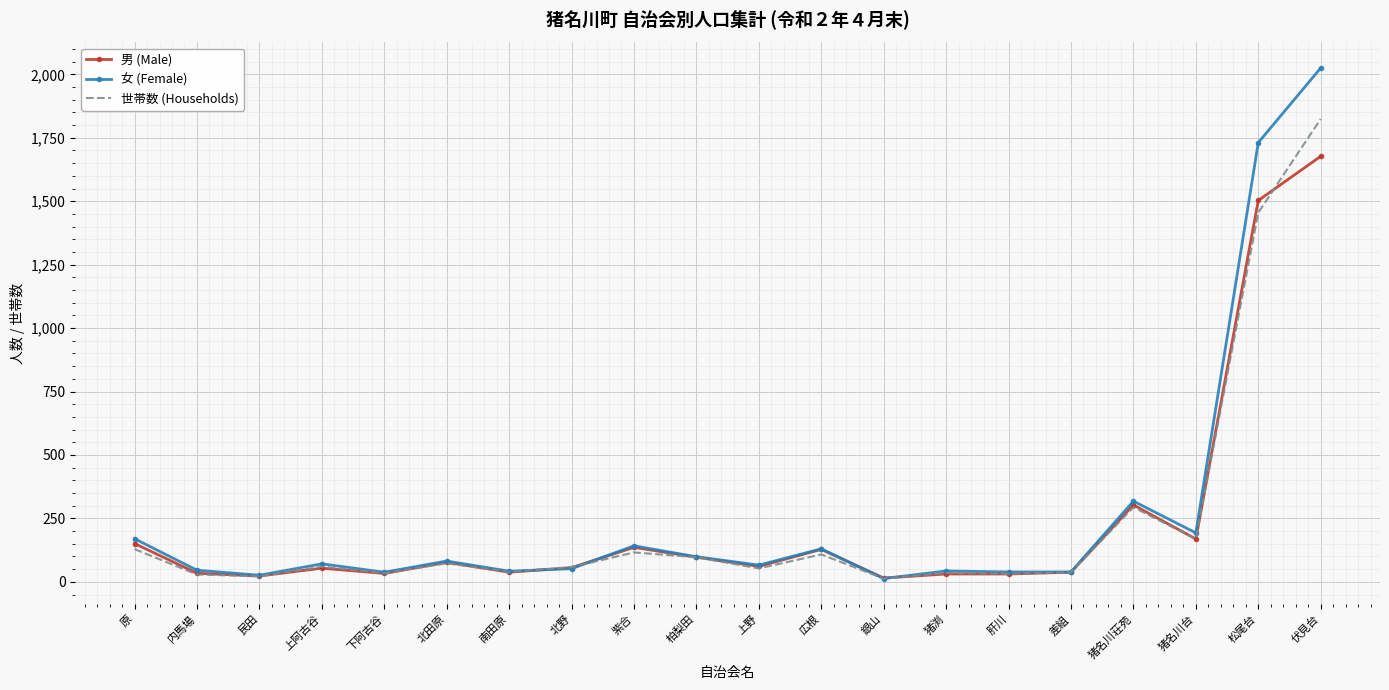

What is the total value across all series at 猪名川荘苑?

915